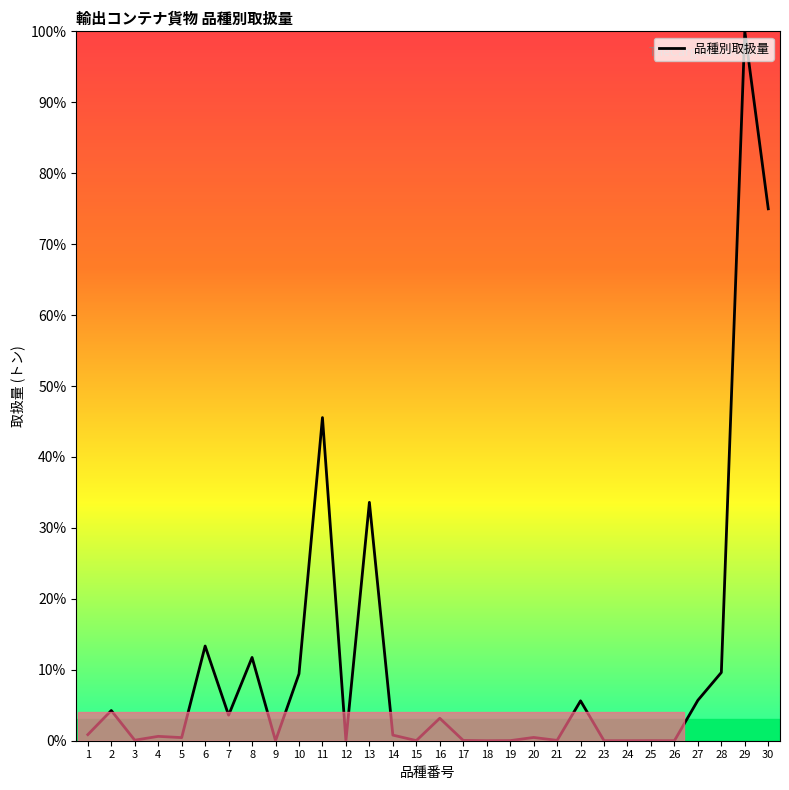

What is the sum of the values at 3 and 2?

4.3